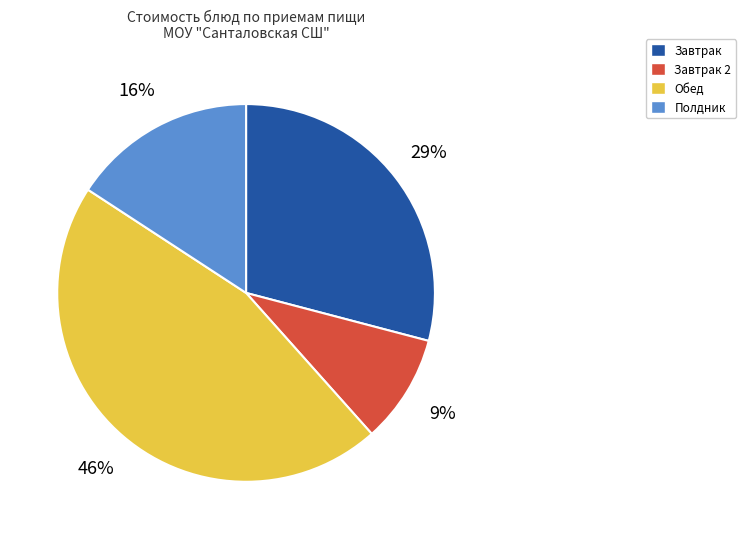

Count the number of slices in the pie.

4